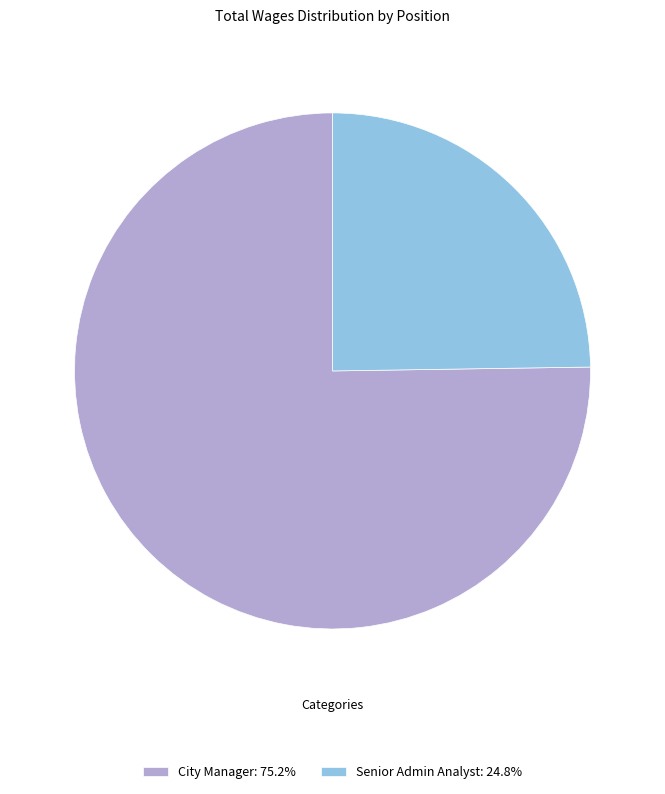

What is the ratio of the value at City Manager: 75.2% to the value at Senior Admin Analyst: 24.8%?

3.0